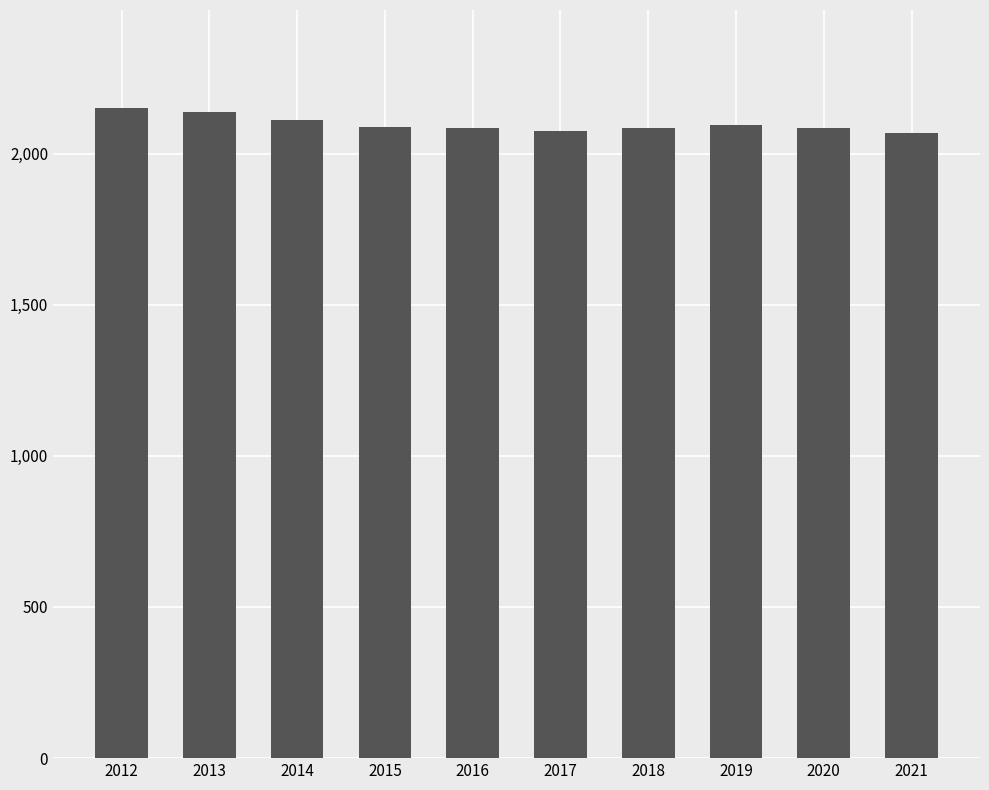

Is it true that the value at 2012 is 3020?

False